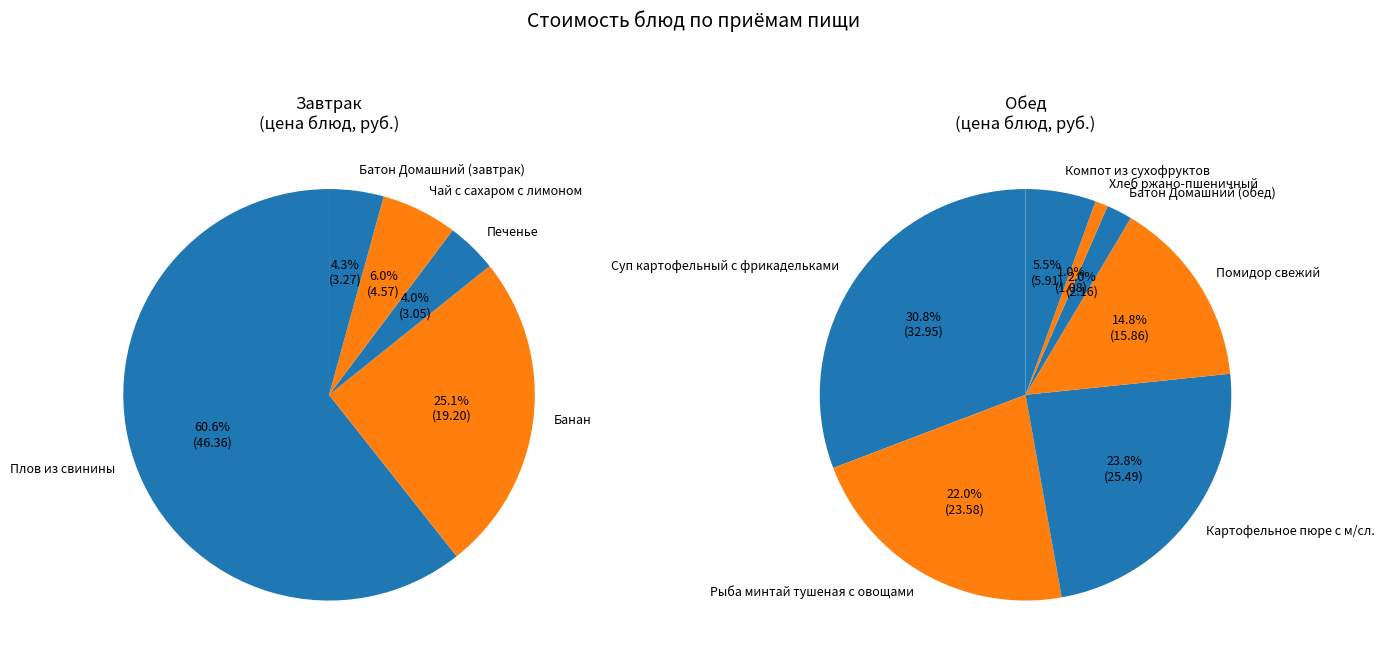

Which has a higher value, Плов из свинины or Чай с сахаром с лимоном?

Плов из свинины